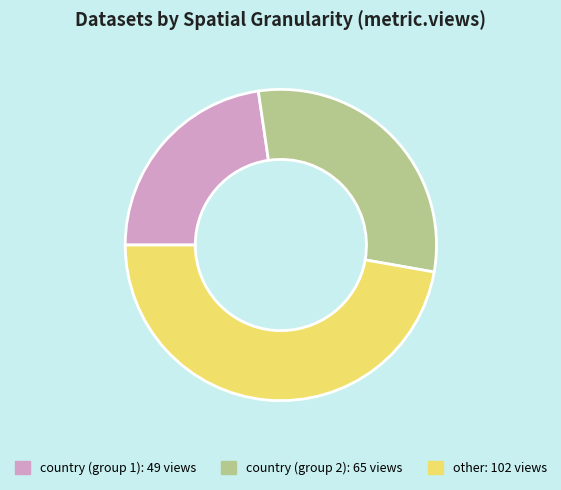

Does any single category account for the majority?

No